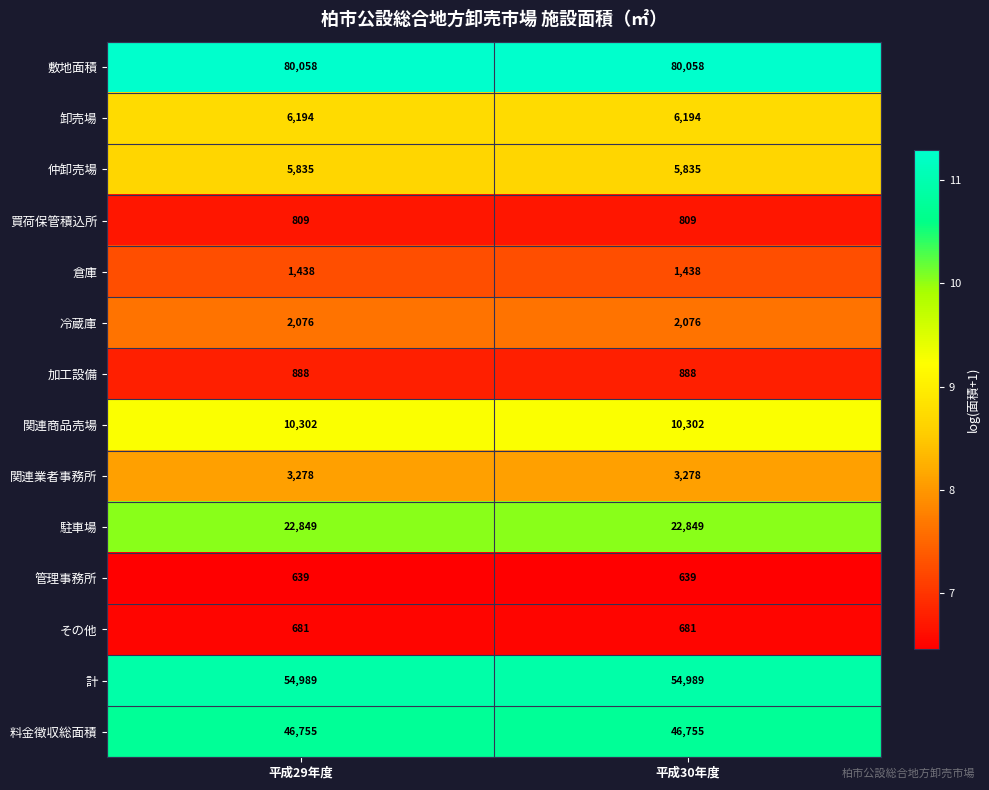

What is the greatest value displayed?

80058